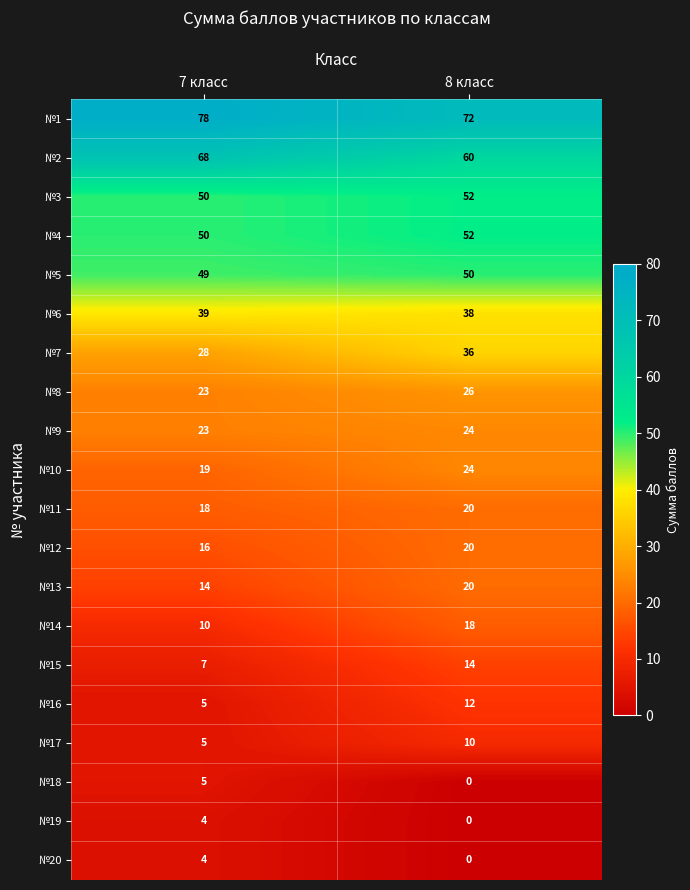

What is the difference between the maximum and minimum values in the №19 series?

4